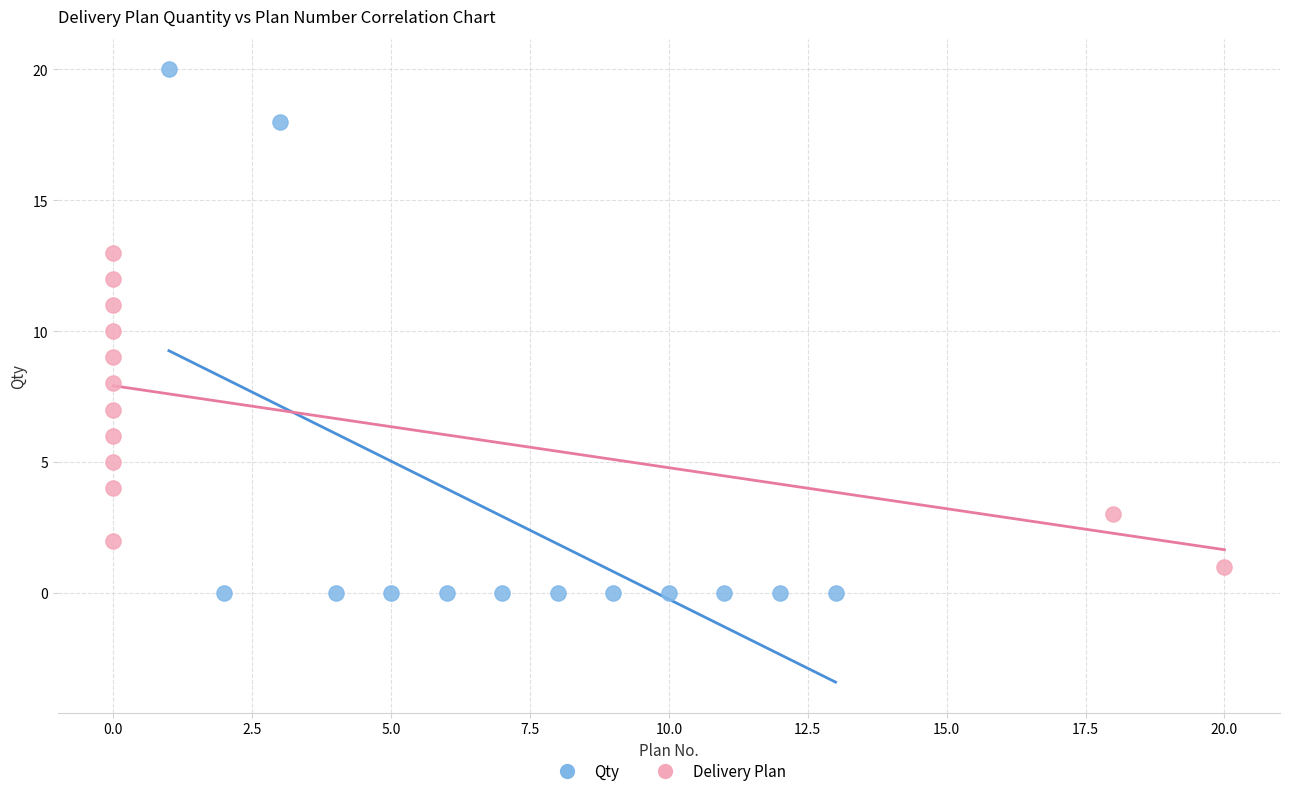

Which series reaches the maximum Y coordinate?

Qty